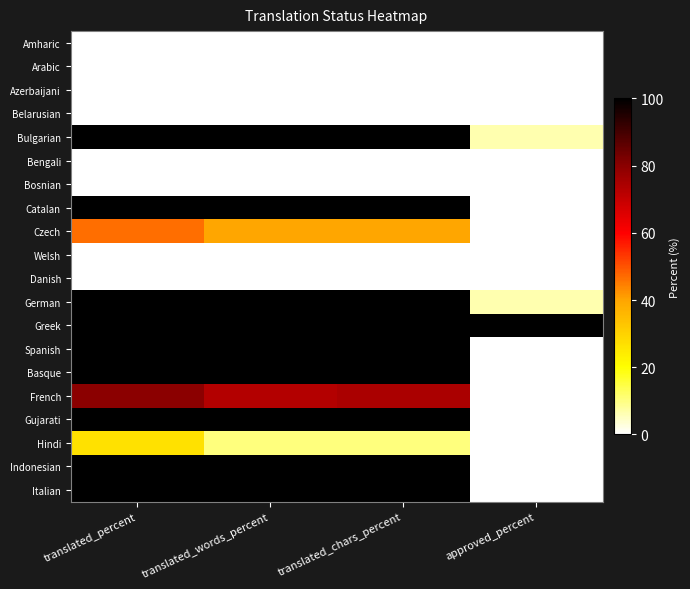

Count the number of data series in this chart.

20